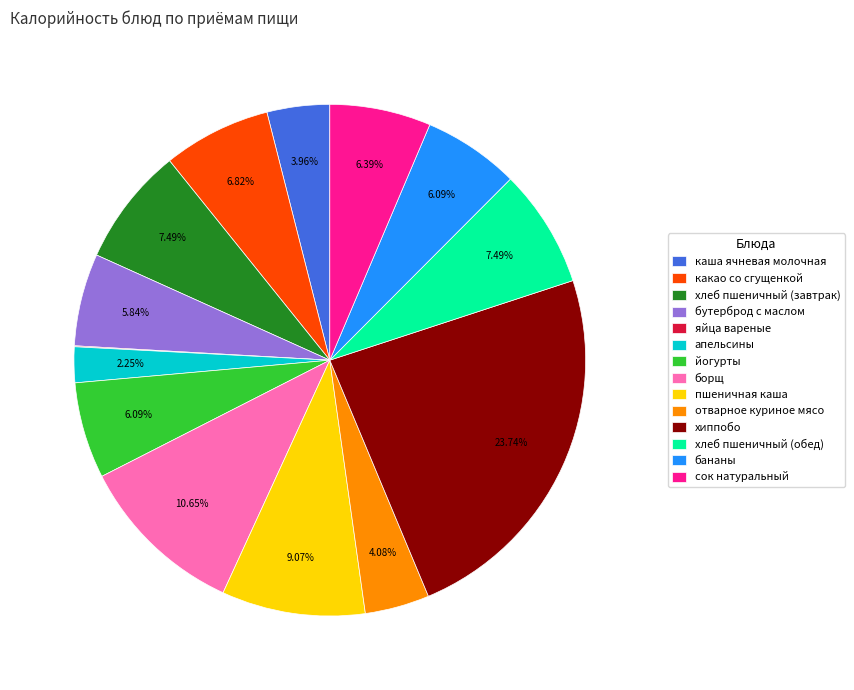

True or false: какао со сгущенкой accounts for 7% of the total.

True